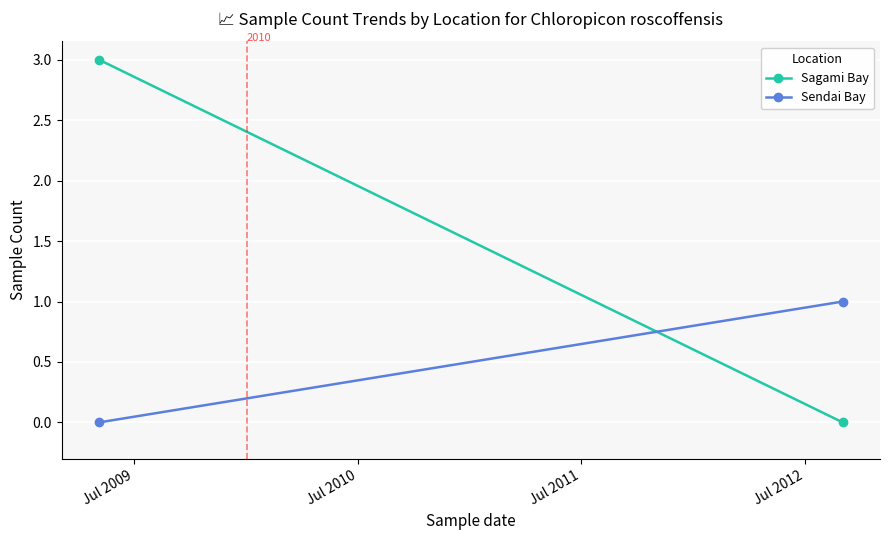

The Sendai Bay series shows 0 at Jul 2009. True or false?

True